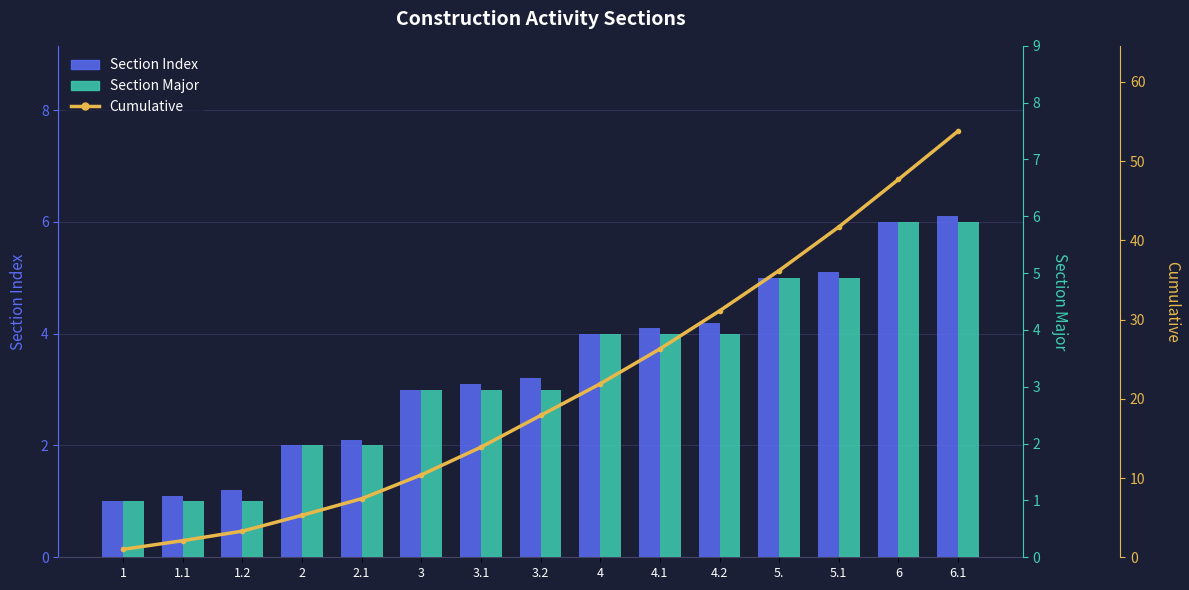

What is the difference between the second highest and second lowest values in the Section Major series?

5.0